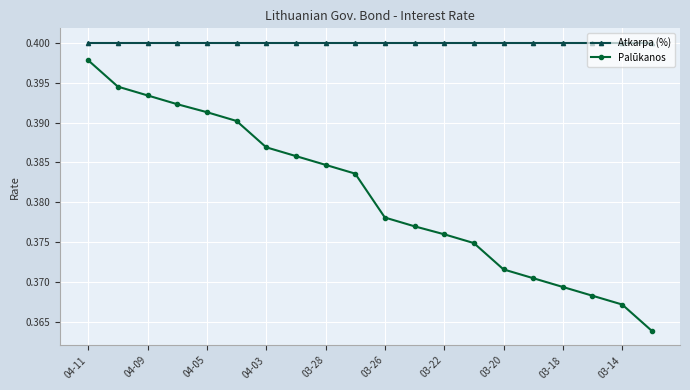

List the series in order of their peak value, lowest first.

Palūkanos, Atkarpa (%)